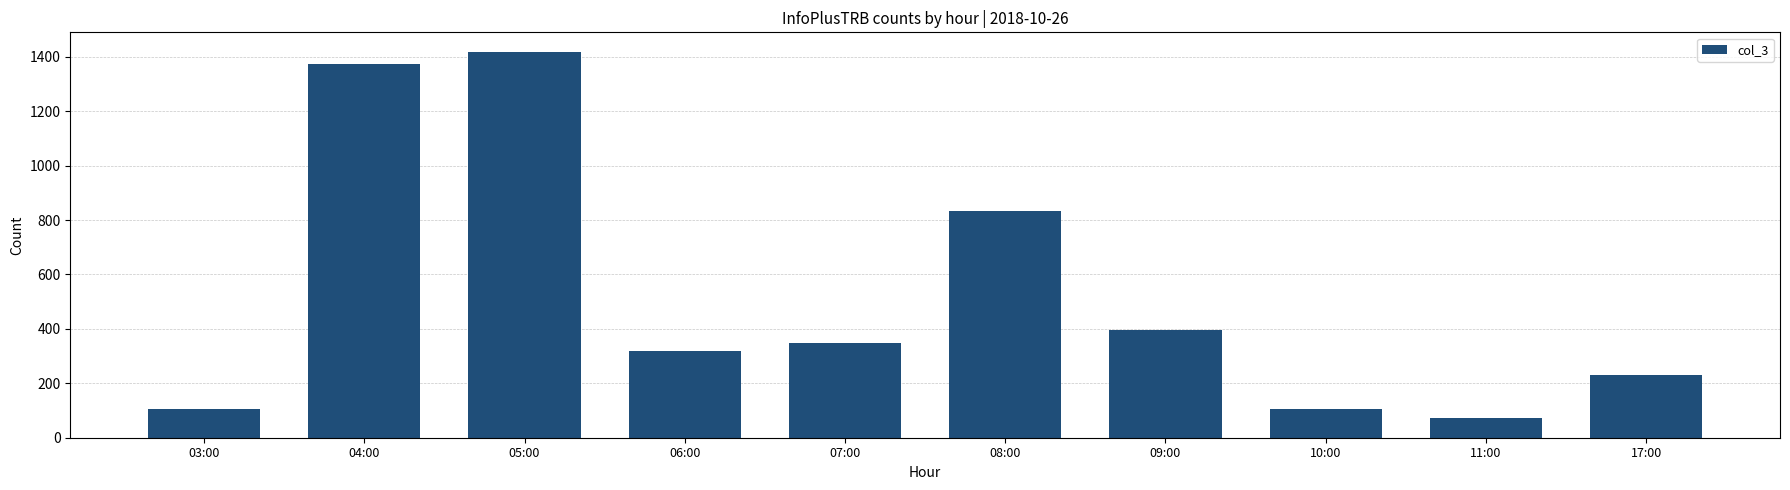

What is the label of the 6th bar from the left?

08:00